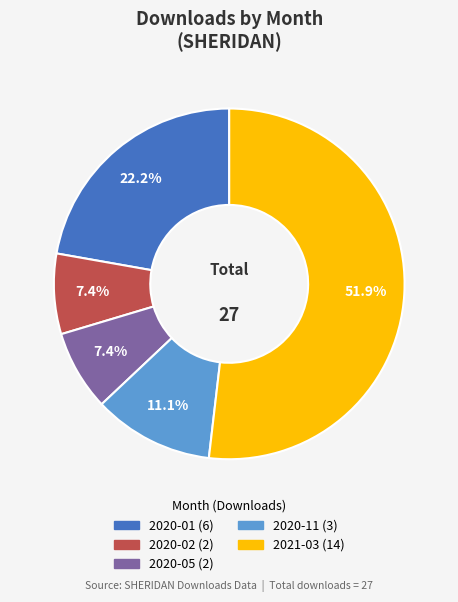

Count the number of slices in the pie.

5